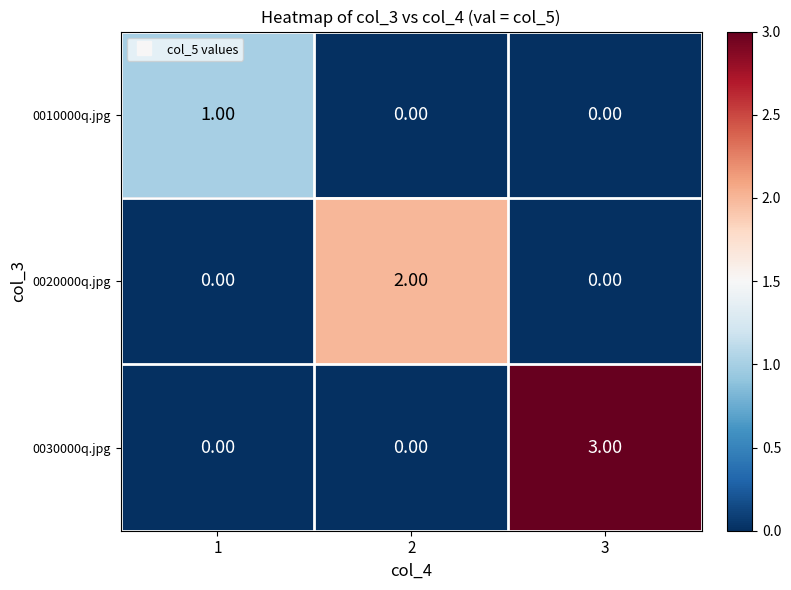

Which series has the largest range (max minus min)?

0030000q.jpg